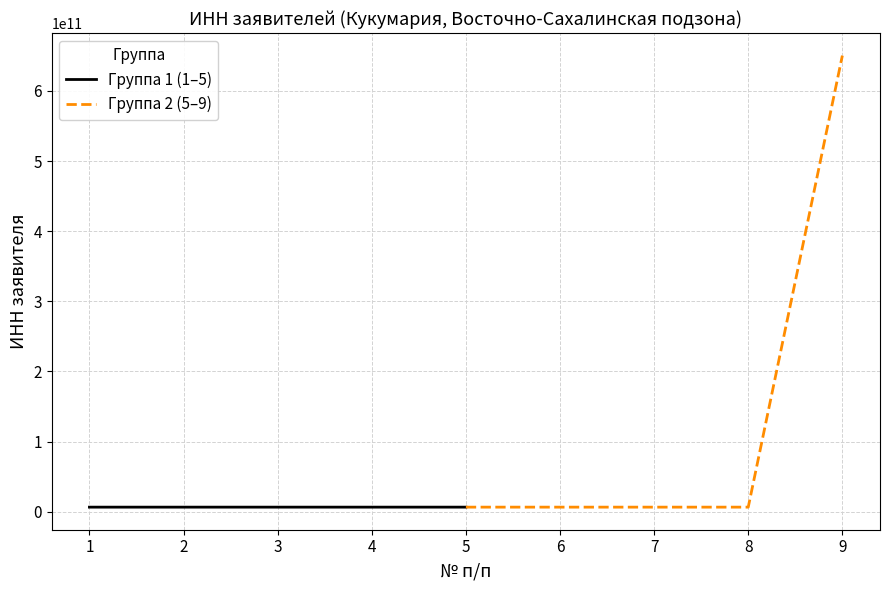

List the labels in order of Группа 1 (1–5) value, smallest first.

1, 2, 4, 3, 5